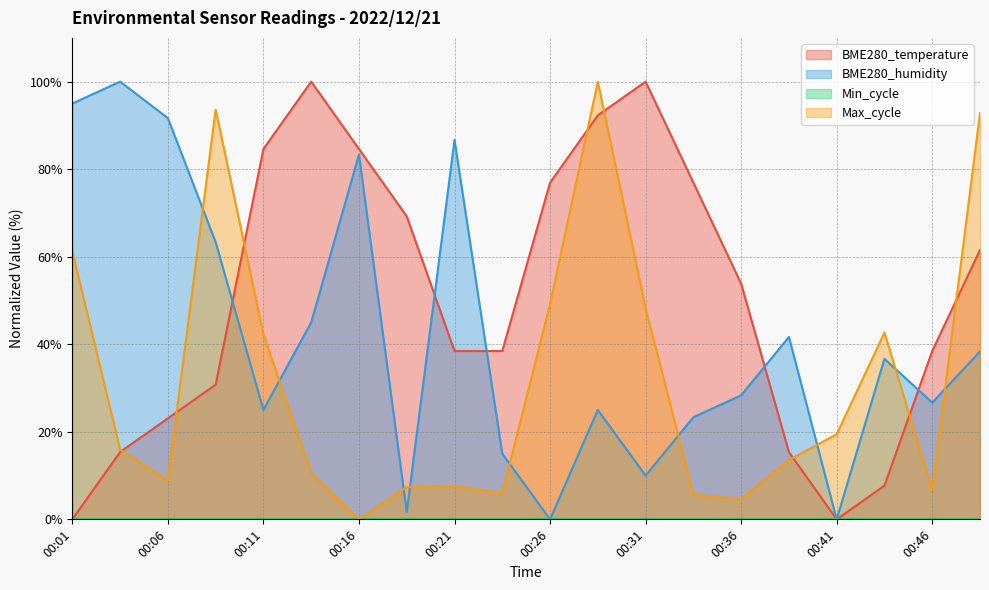

How many lines are shown in the chart?

4